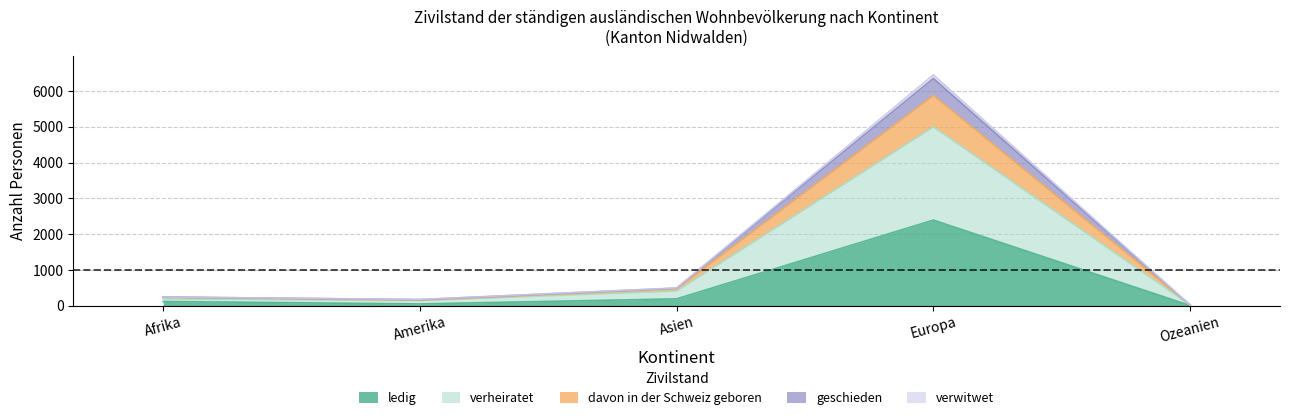

What is the difference between the maximum and second lowest values in the ledig series?

2344